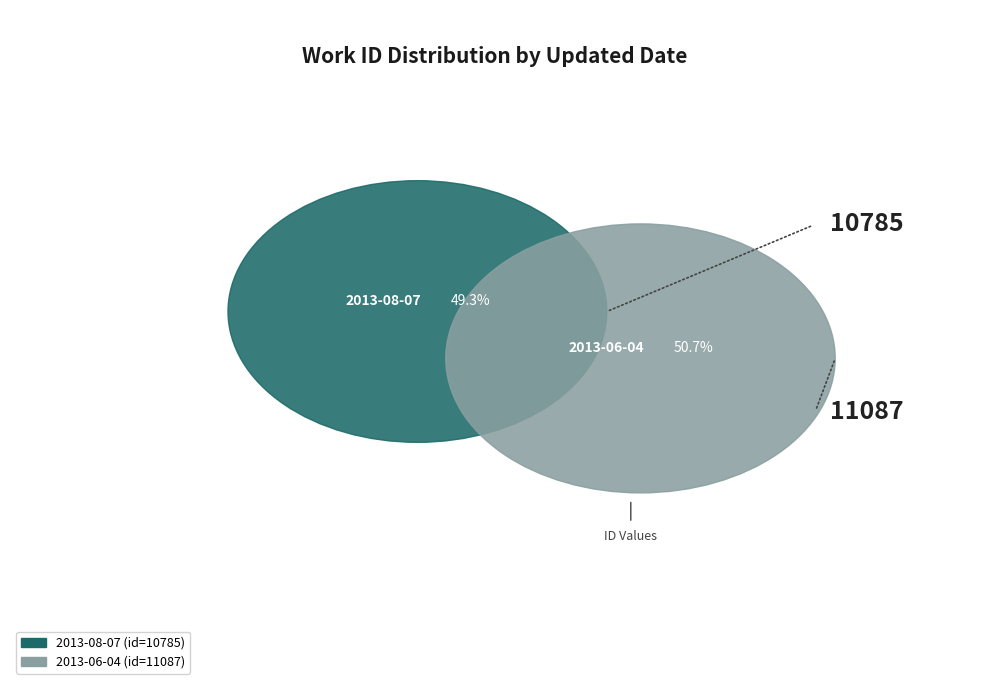

The 2013-08-07 slice represents 57% of the pie. True or false?

False